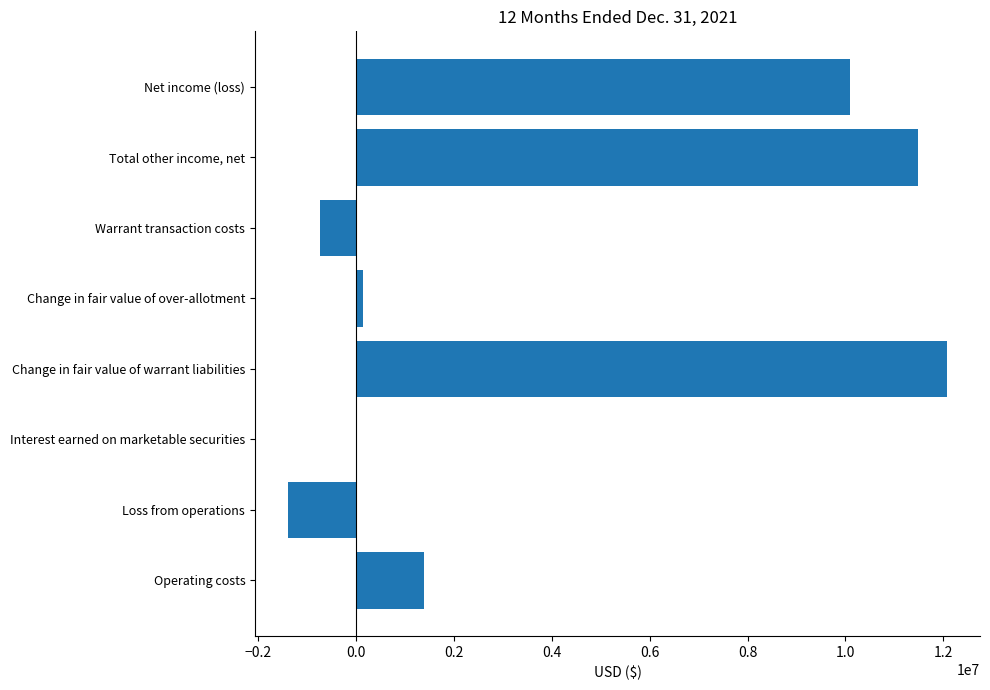

Where is the data nearest to the value 5342672?

Operating costs